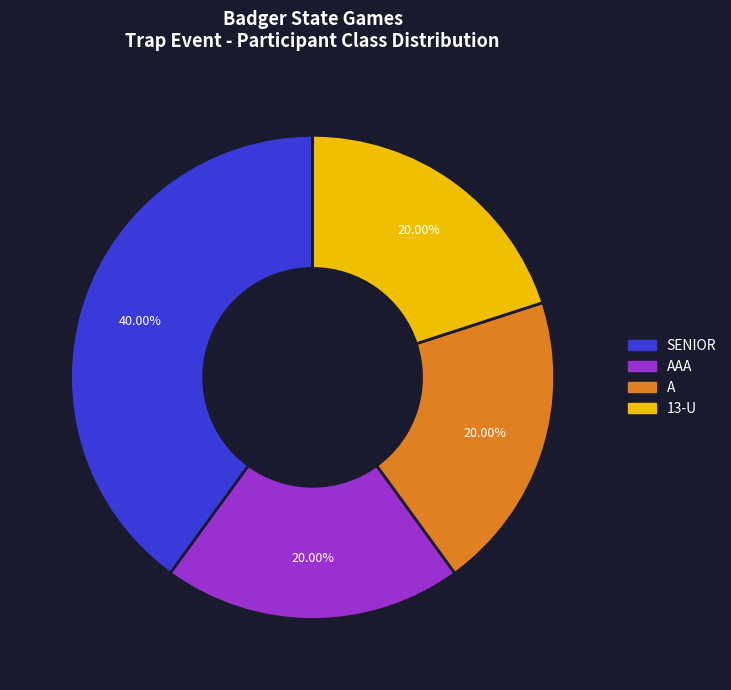

Does 13-U represent more than half of the total?

No